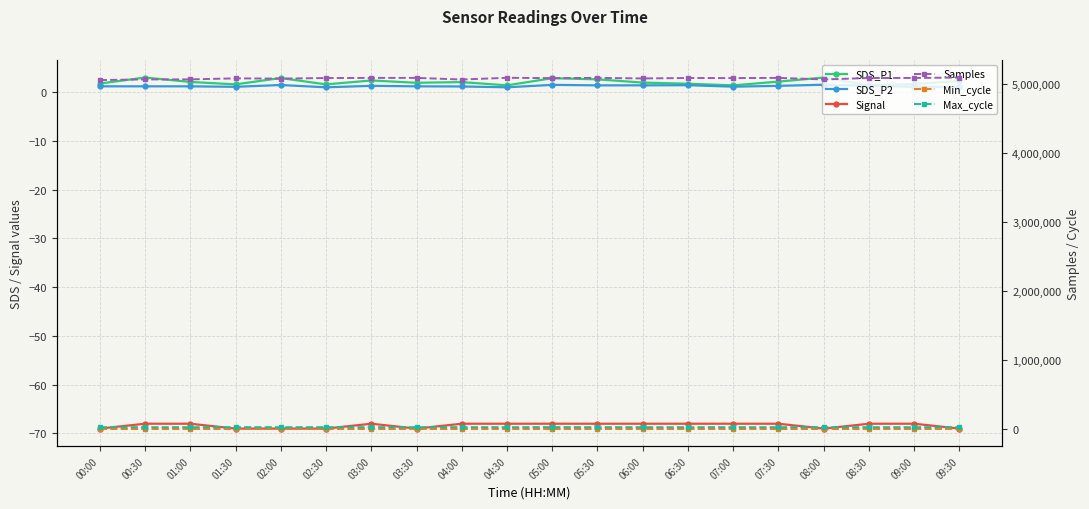

What is the label of the 4th point from the right?

08:00